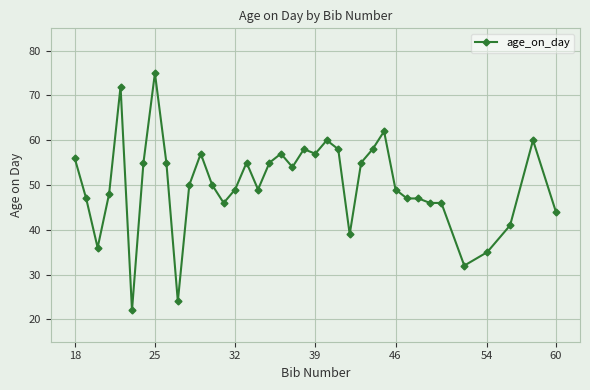

What is the difference between the maximum and minimum values?

53